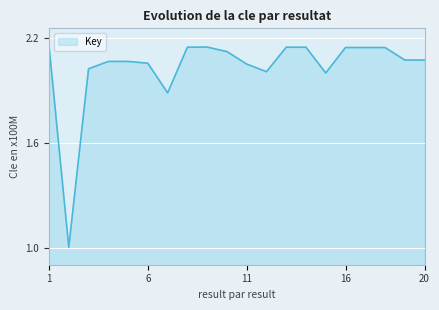

What is the minimum value shown in the chart?

1.0